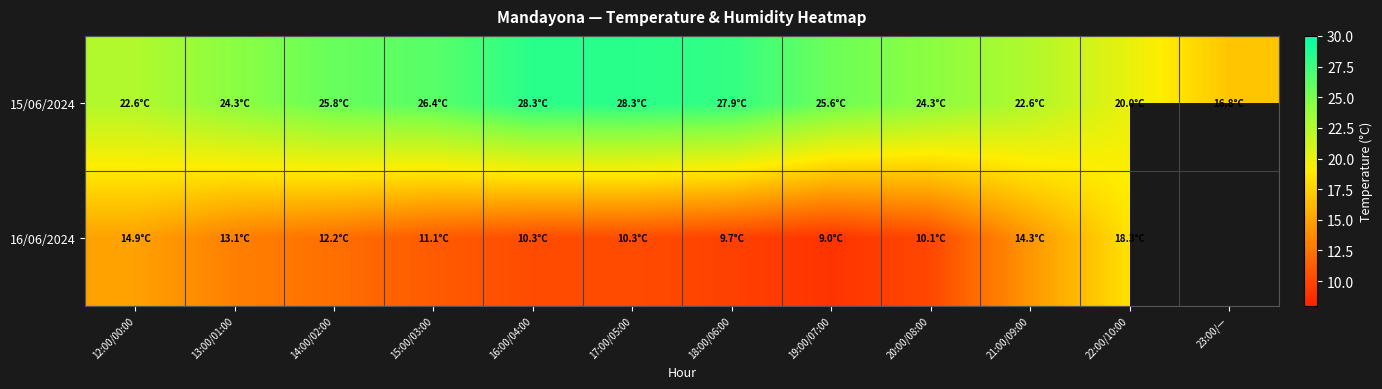

Is it true that 15/06/2024 equals 10.1 at 14:00/02:00?

False